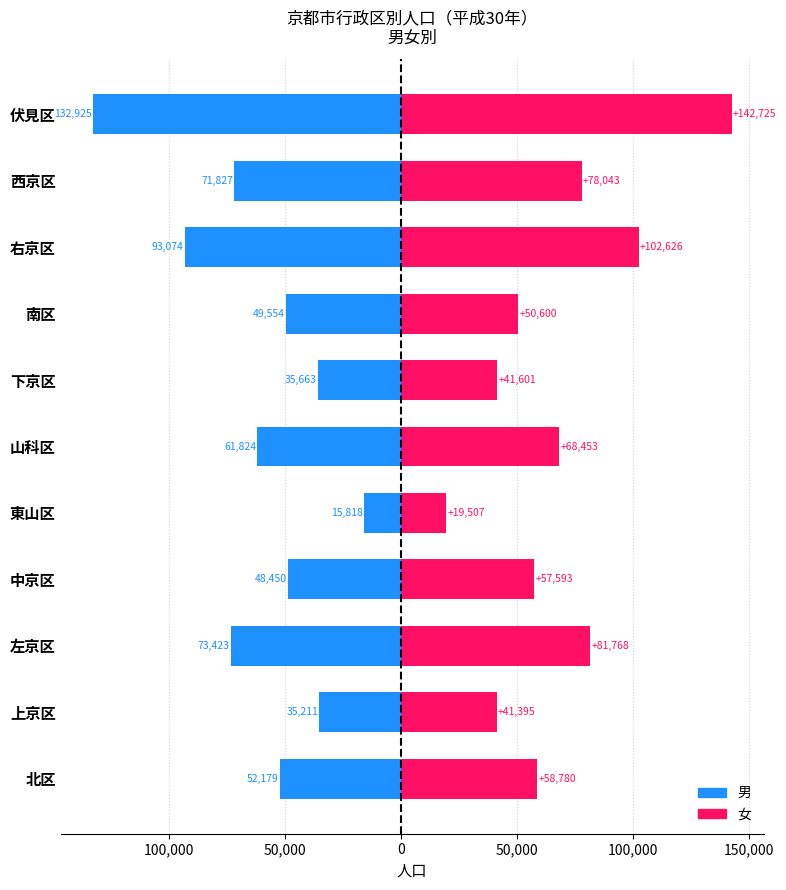

True or false: 女 has a value of 146998 at 左京区.

False